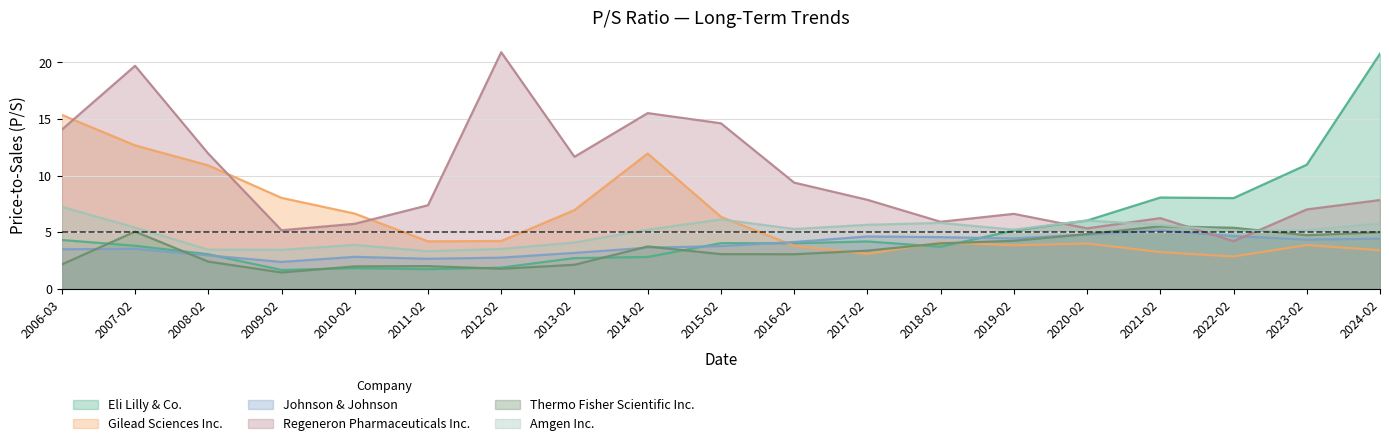

What is the difference between the maximum and minimum values in the Thermo Fisher Scientific Inc. series?

4.1